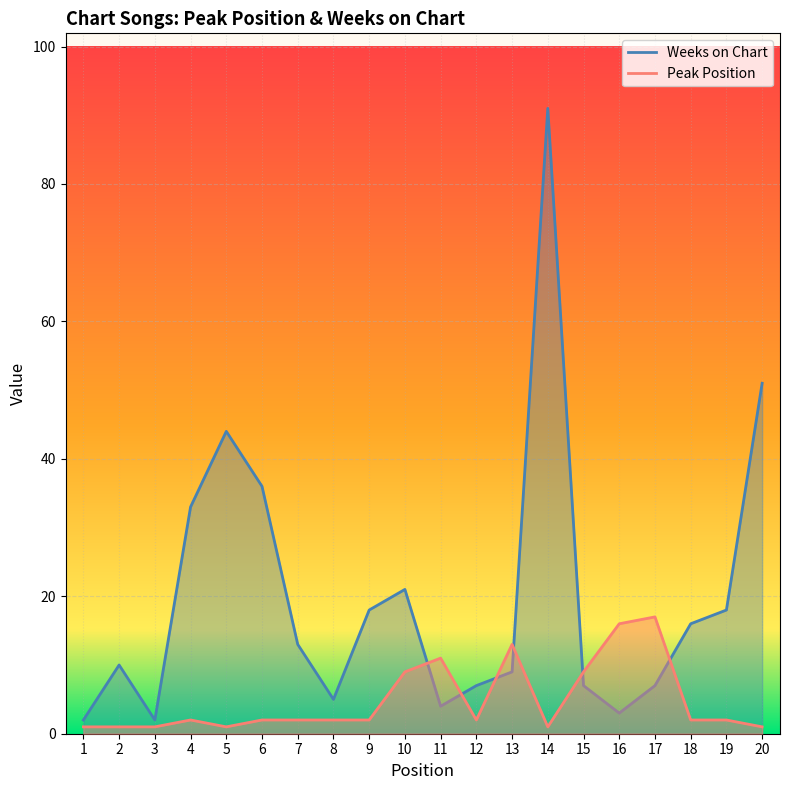

How many distinct data groups are displayed?

2